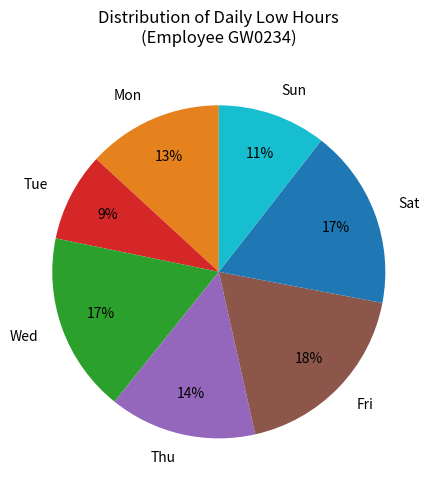

To the nearest percent, what portion does Thu represent?

14%